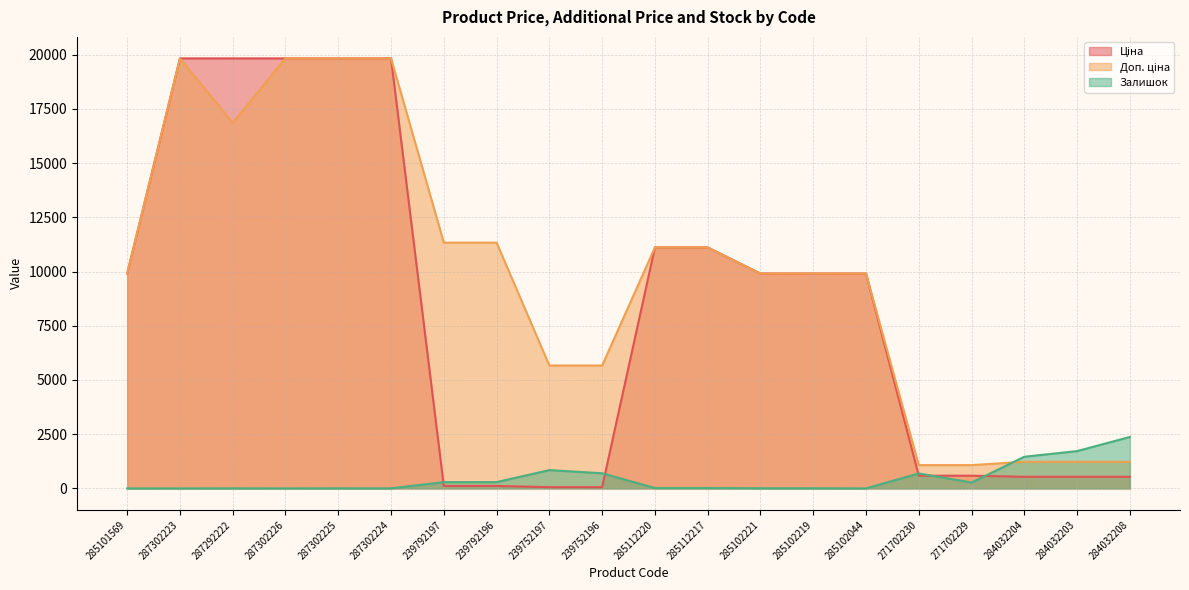

True or false: Ціна has a value of 19831.1 at 287302223.

True